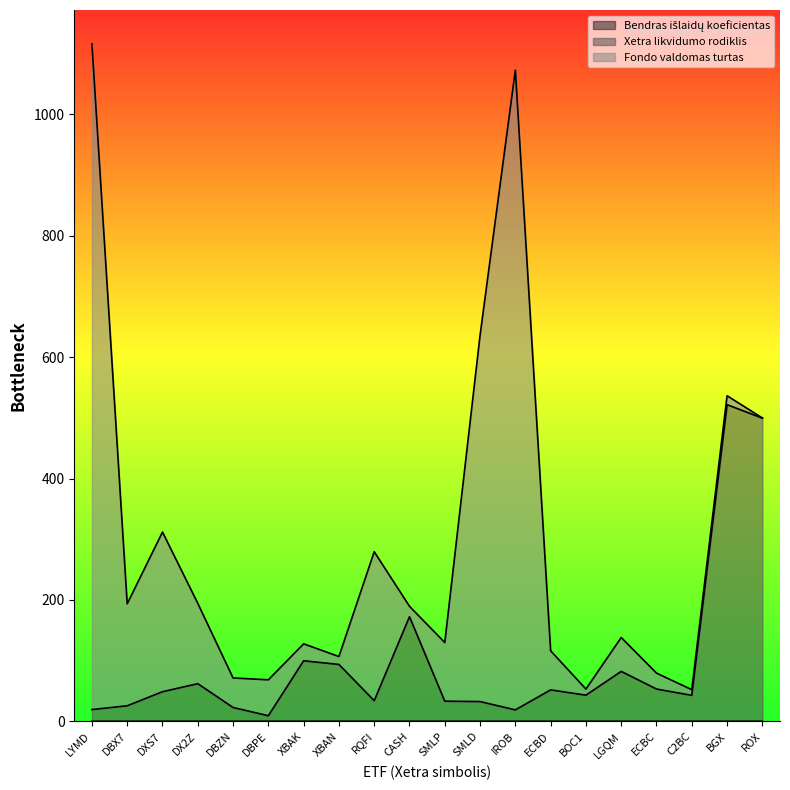

Does the chart display data point markers on the line(s)?

No